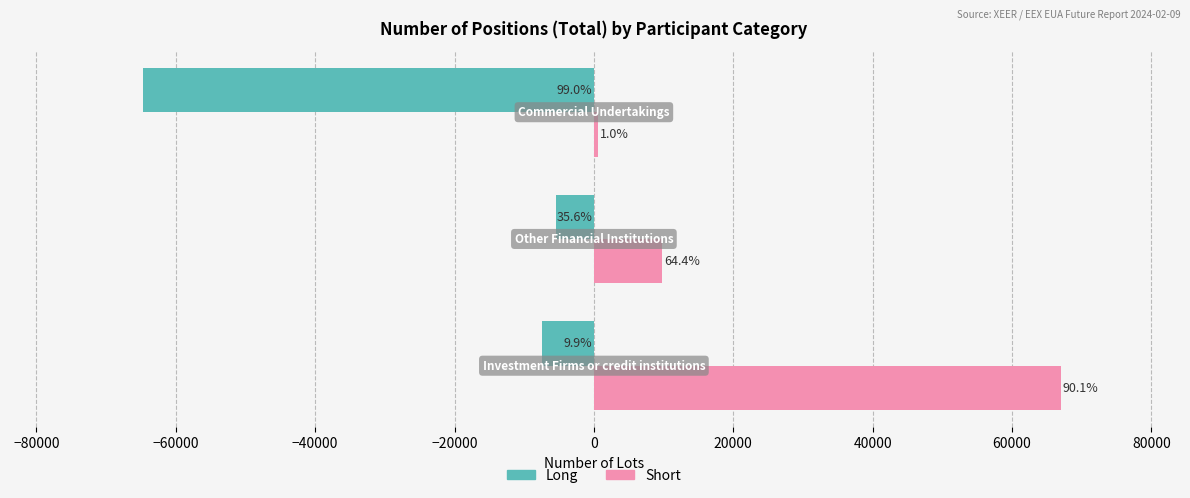

What is the value of the Long bar at the 3rd from the left?

-64634